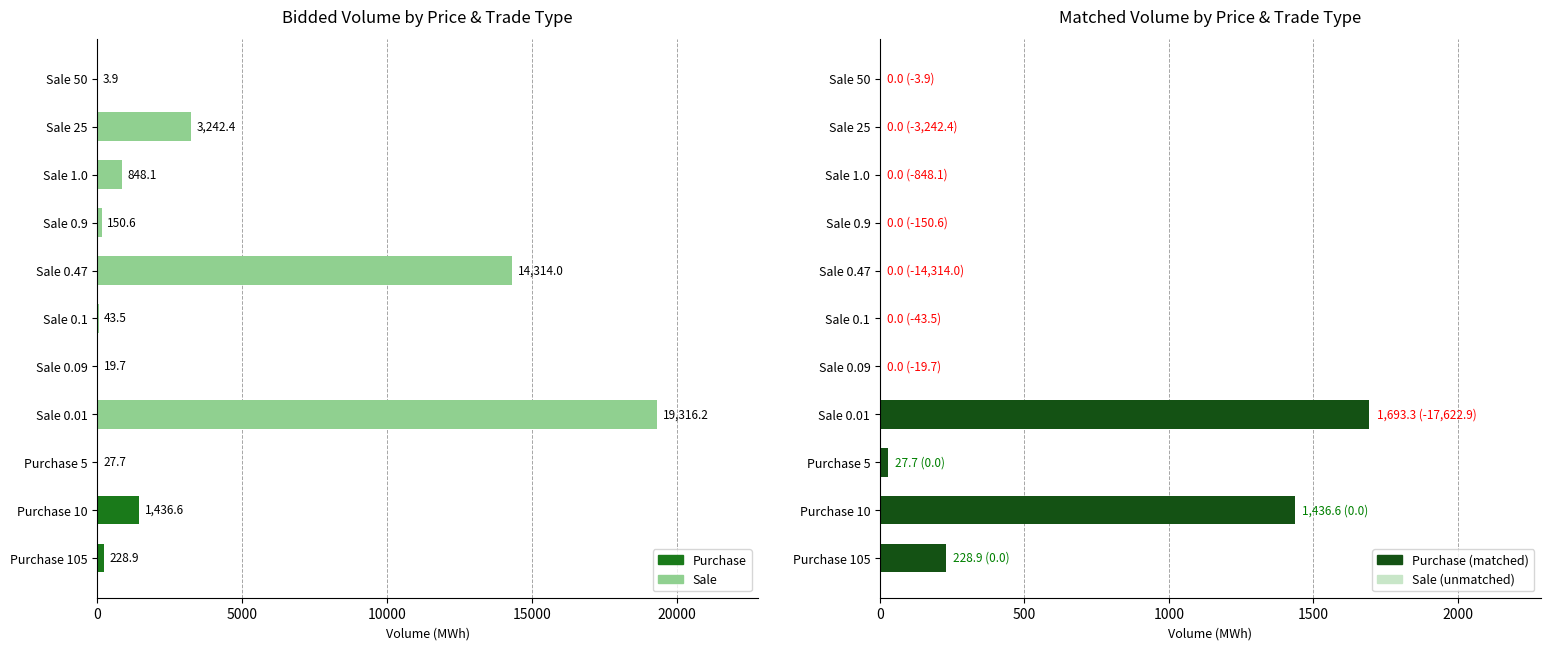

How many distinct data groups are displayed?

2